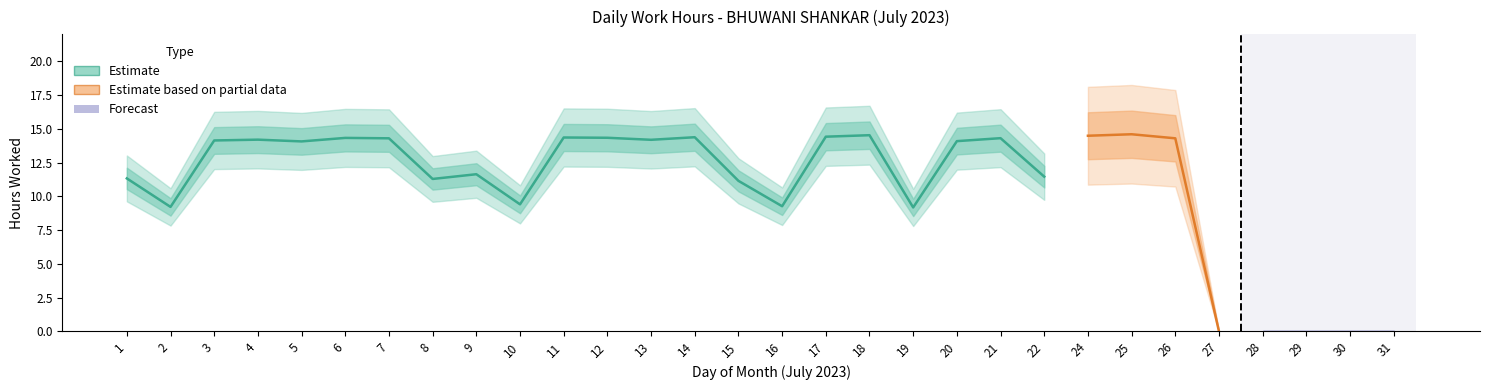

How many lines are shown in the chart?

2